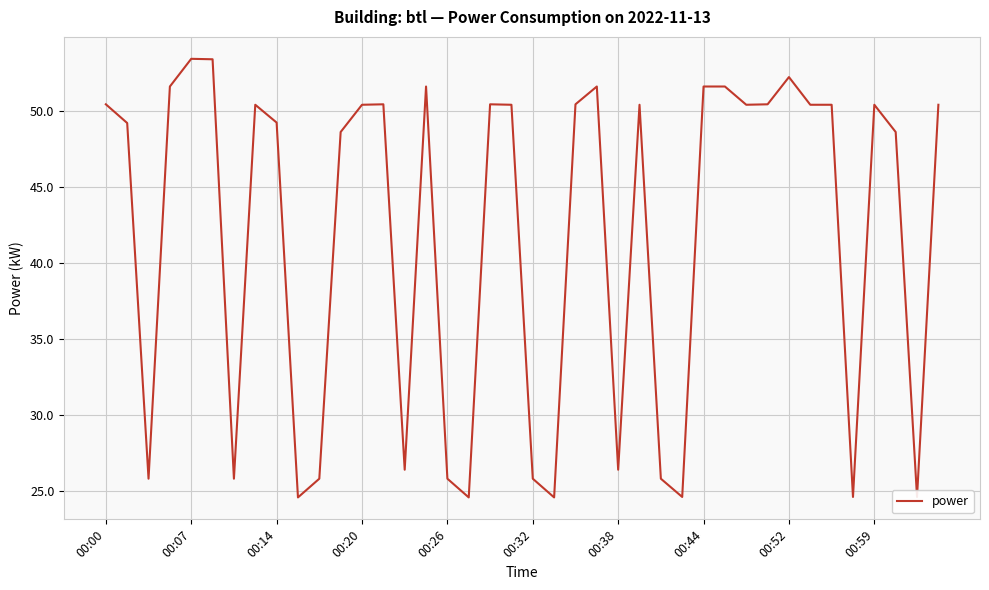

How many series are shown in this chart?

1